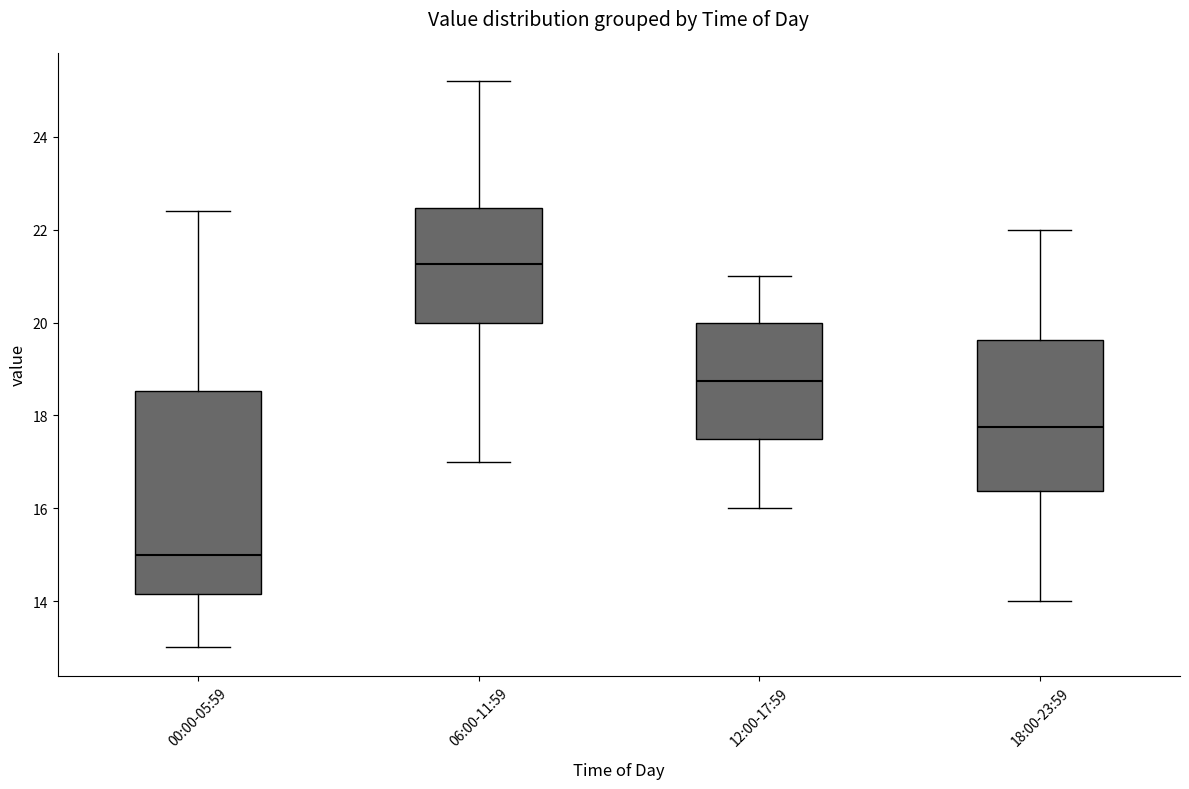

Reading left to right, transcribe this box plot: for each box, give where its median line is, the range the box spans, and where its two whiskers end, as read against the y-axis. The values are not printed on the chart, so give them approximately, as read against the axis.

00:00-05:59: median 15.0, box 14.2 to 18.6, whiskers 13.0 to 22.4
06:00-11:59: median 21.2, box 20.0 to 22.4, whiskers 17.0 to 25.2
12:00-17:59: median 18.8, box 17.6 to 20.0, whiskers 16.0 to 21.0
18:00-23:59: median 17.8, box 16.4 to 19.6, whiskers 14.0 to 22.0